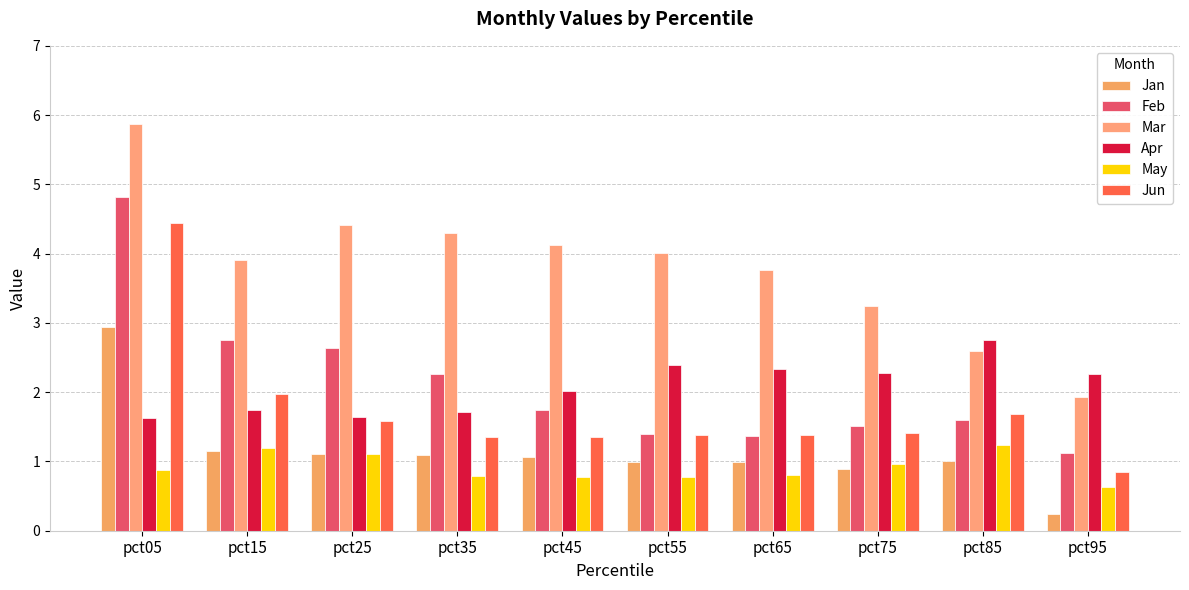

Which series has the widest spread of values?

Mar